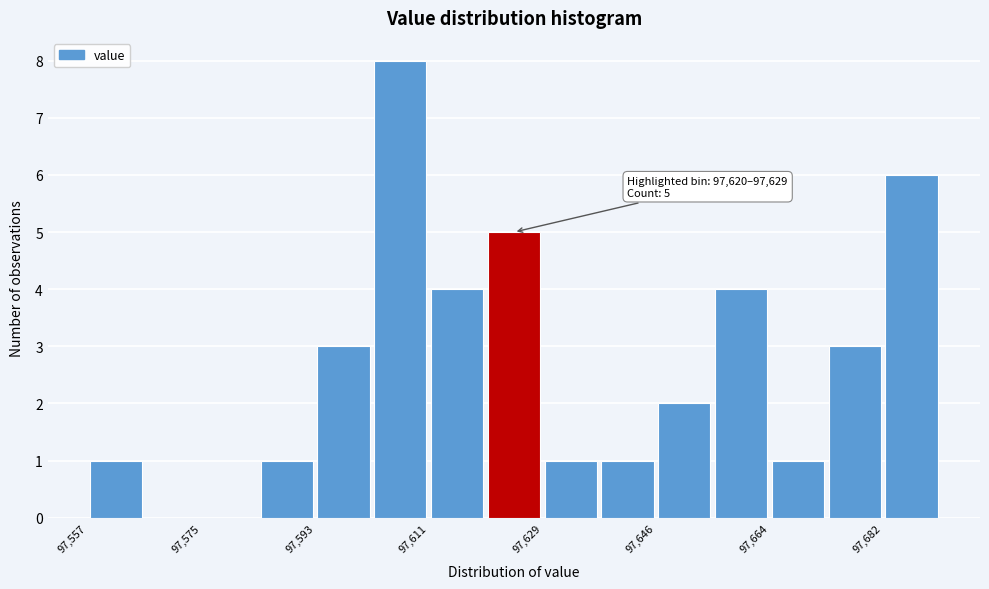

Over which range of the x-axis is the bar tallest?

97602 to 97610